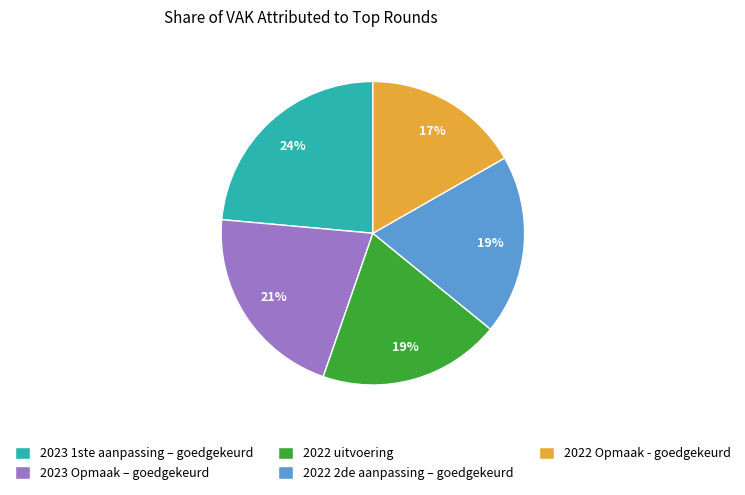

To the nearest percent, what is the difference between the largest and smallest slice percentages?

7%